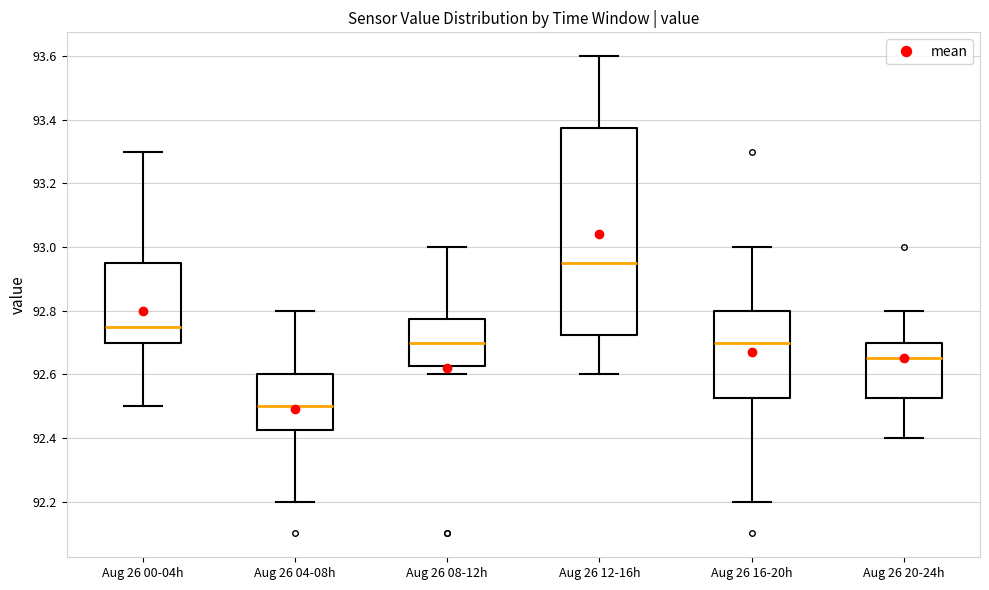

Reading left to right, transcribe this box plot: for each box, give where its median line is, the range the box spans, and where its two whiskers end, as read against the y-axis. The values are not printed on the chart, so give them approximately, as read against the axis.

Aug 26 00-04h: median 92.76, box 92.70 to 92.96, whiskers 92.50 to 93.30
Aug 26 04-08h: median 92.50, box 92.42 to 92.60, whiskers 92.20 to 92.80
Aug 26 08-12h: median 92.70, box 92.62 to 92.78, whiskers 92.60 to 93.00
Aug 26 12-16h: median 92.96, box 92.72 to 93.38, whiskers 92.60 to 93.60
Aug 26 16-20h: median 92.70, box 92.52 to 92.80, whiskers 92.20 to 93.00
Aug 26 20-24h: median 92.66, box 92.52 to 92.70, whiskers 92.40 to 92.80